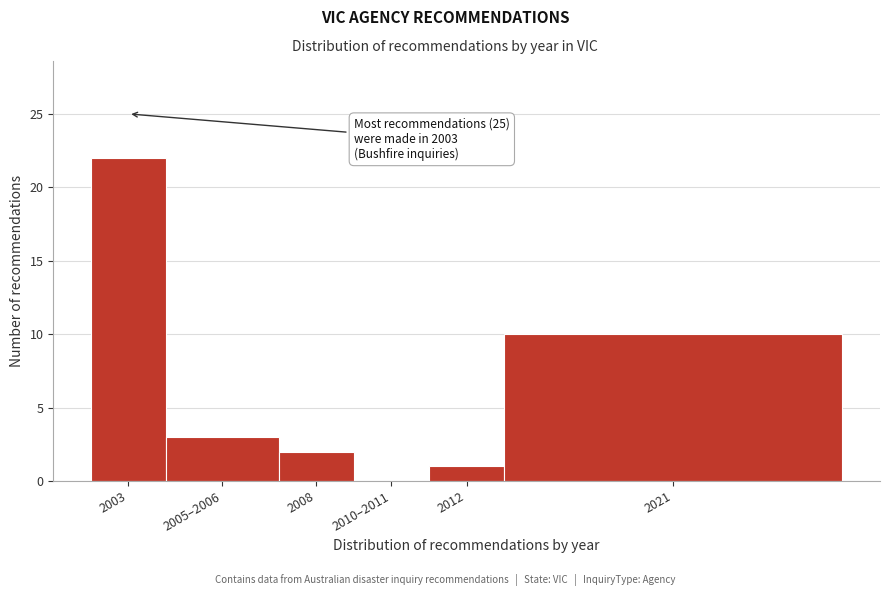

Reading left to right, list all the values displayed in this chart.

2003=22	2005–2006=3	2008=2	2010–2011=0	2012=1	2021=10